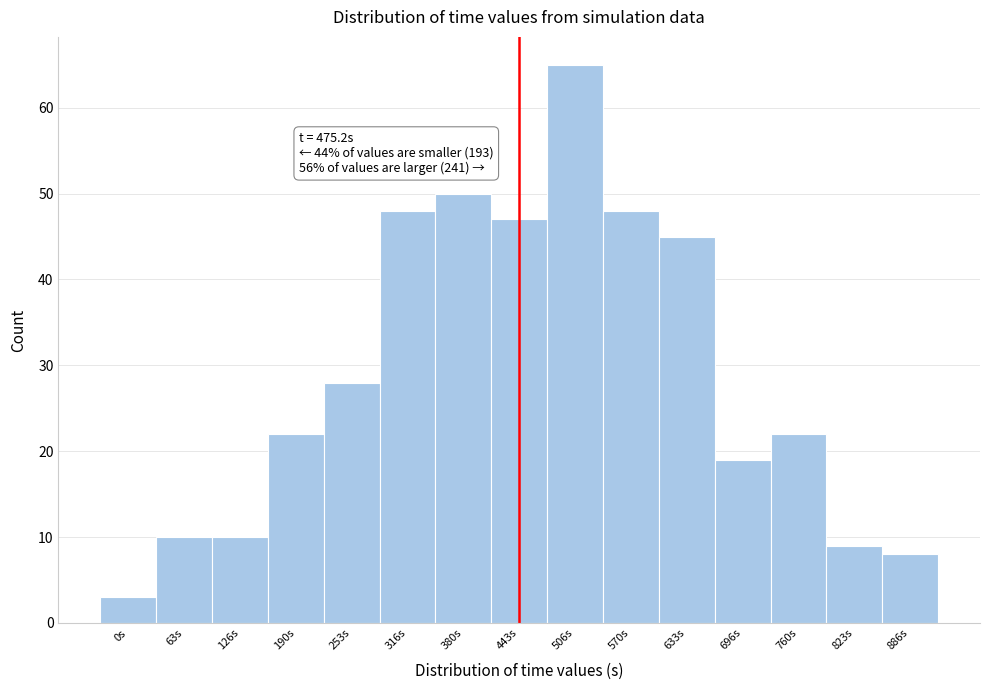

Reading left to right, list all the values displayed in this chart.

3	10	10	22	28	48	50	47	65	48	45	19	22	9	8